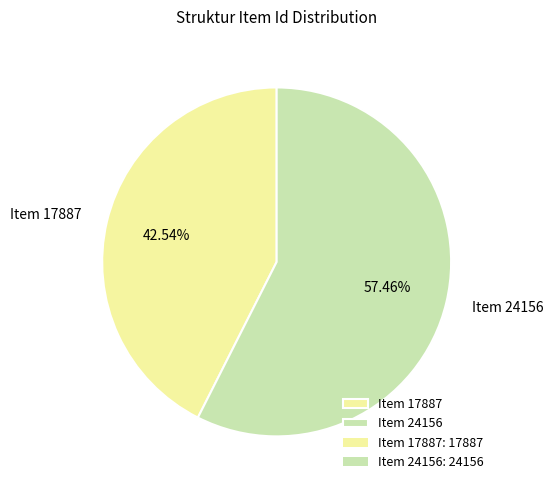

To the nearest percent, what portion does Item 24156 represent?

57%